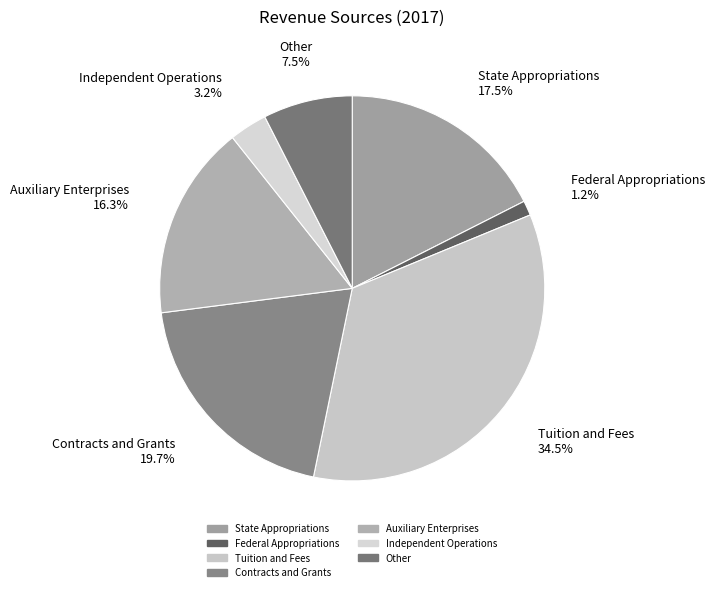

To the nearest percent, what is the combined percentage of Contracts and Grants and Auxiliary Enterprises?

36%